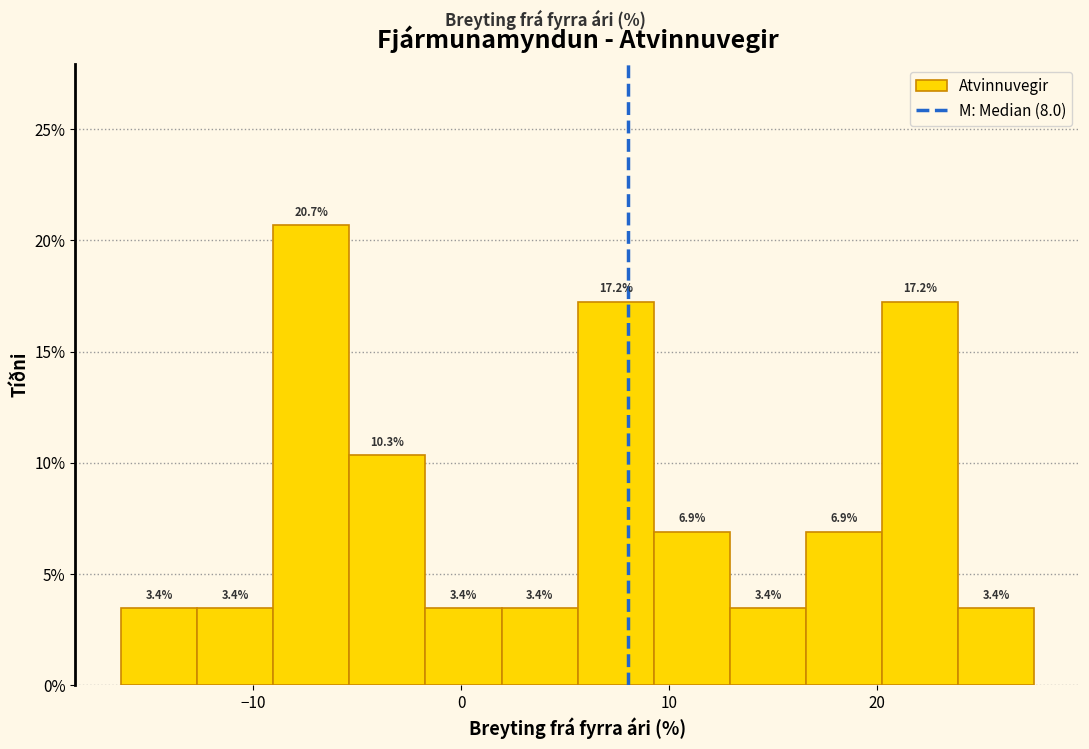

Around what value on the x-axis is the tallest bar? Give the approximate position of its centre, as read against the axis.

-7